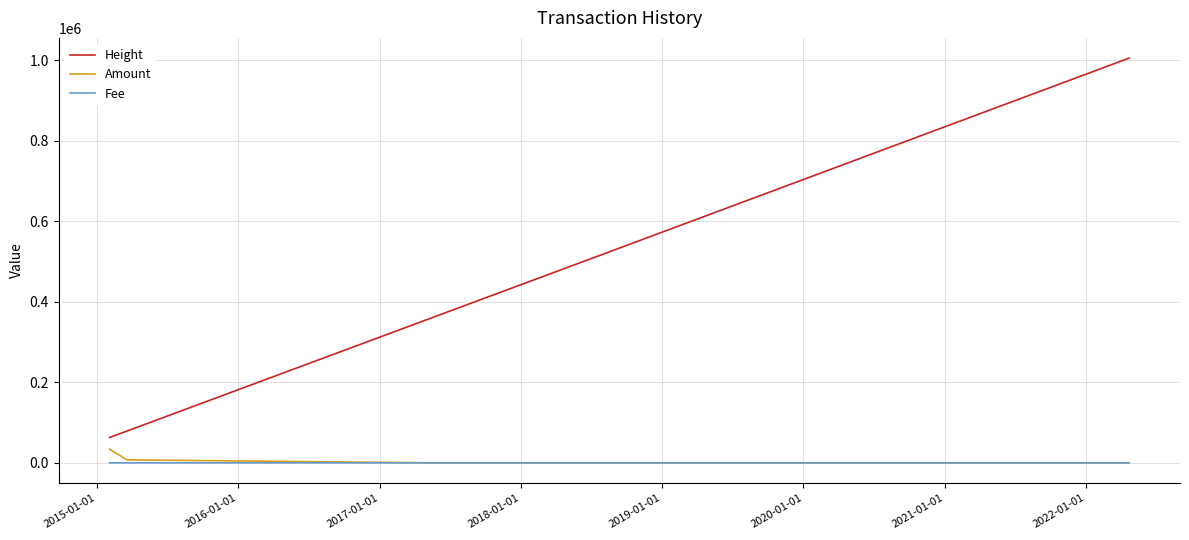

True or false: Height has more than 1 points higher than both neighbors.

False